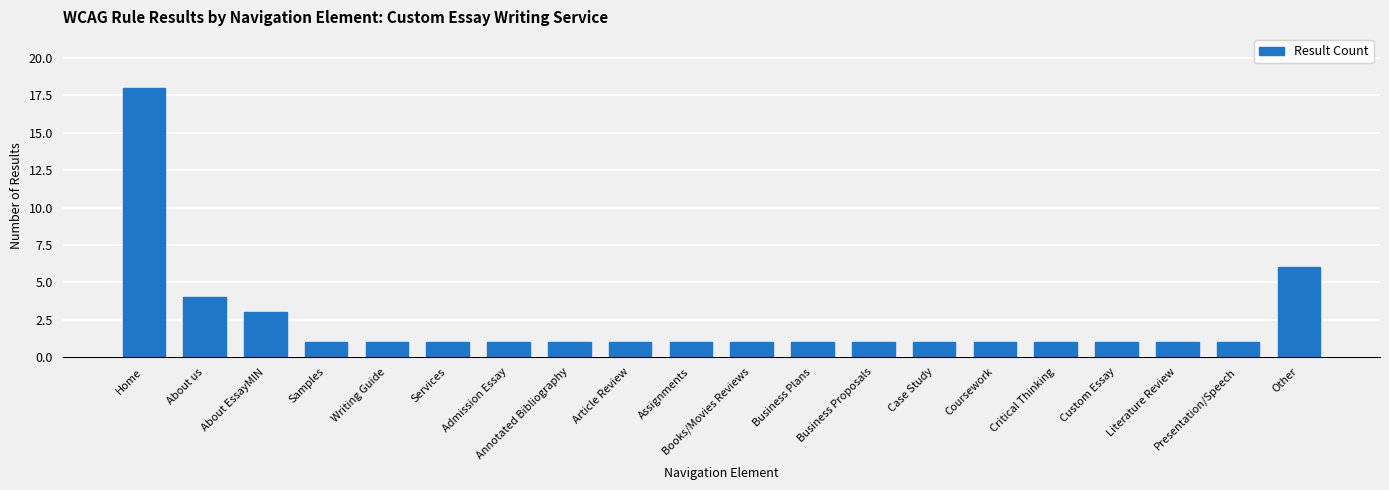

The value at Writing Guide is 0. True or false?

False